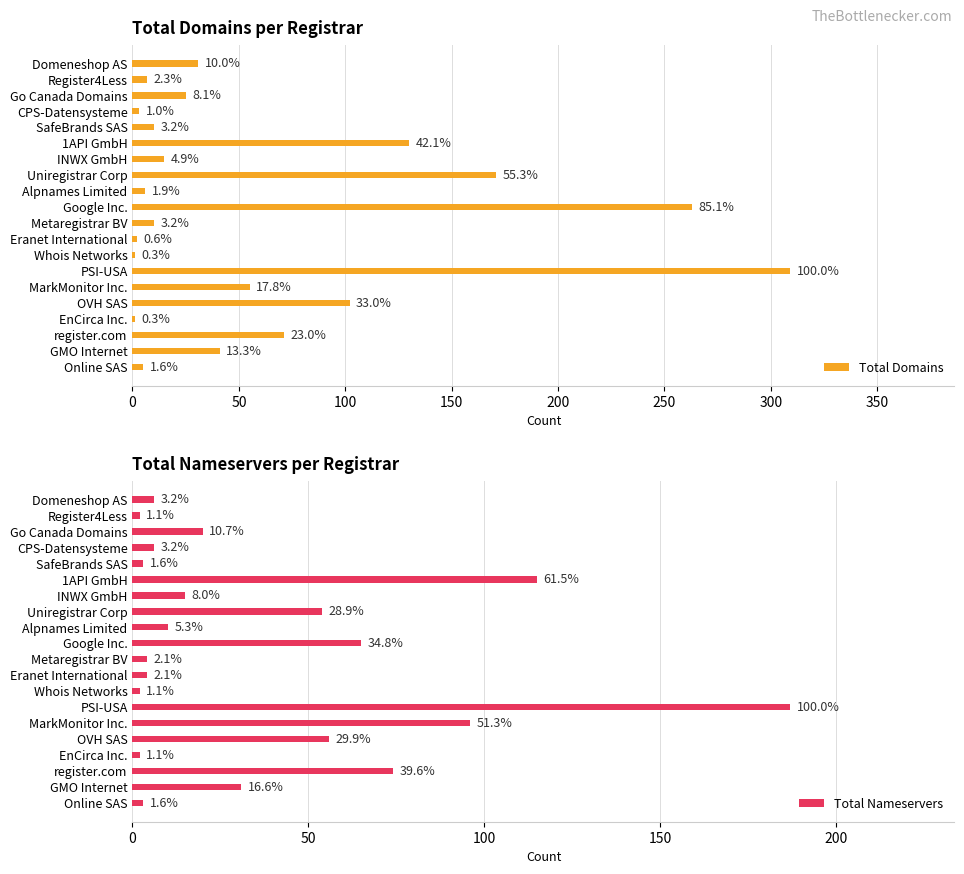

Does the chart contain any negative values?

No